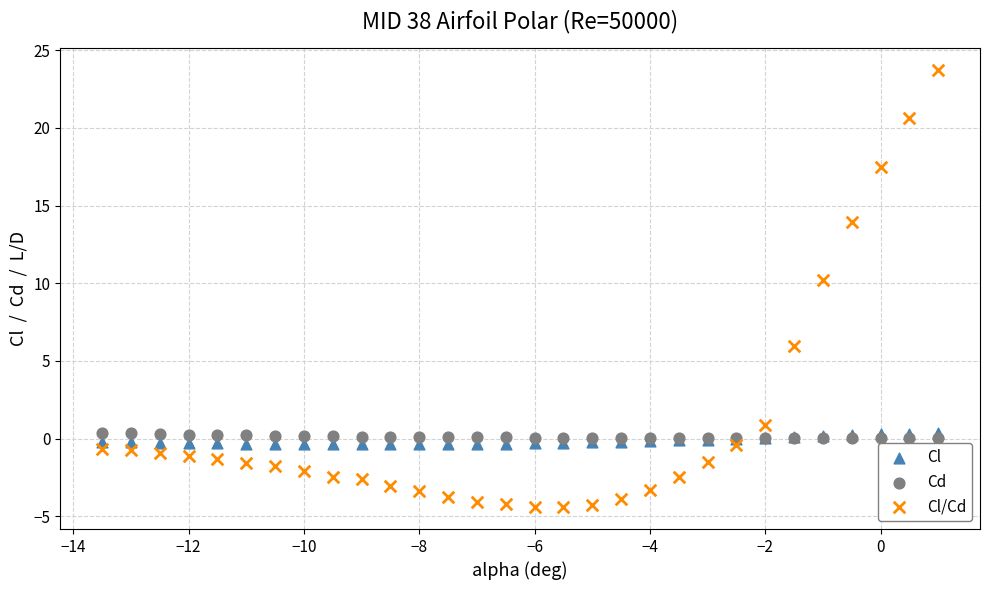

In the Cl/Cd series, what Y value is closest to 9?

10.2